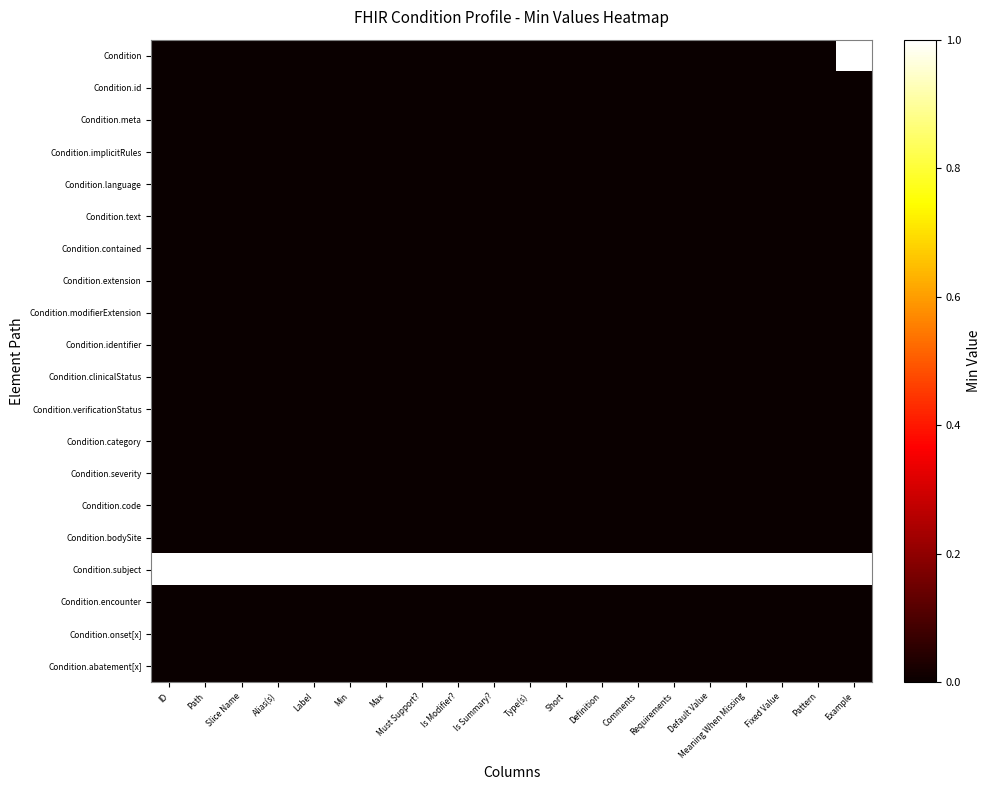

Between Default Value and Is Modifier?, which is larger?

Default Value